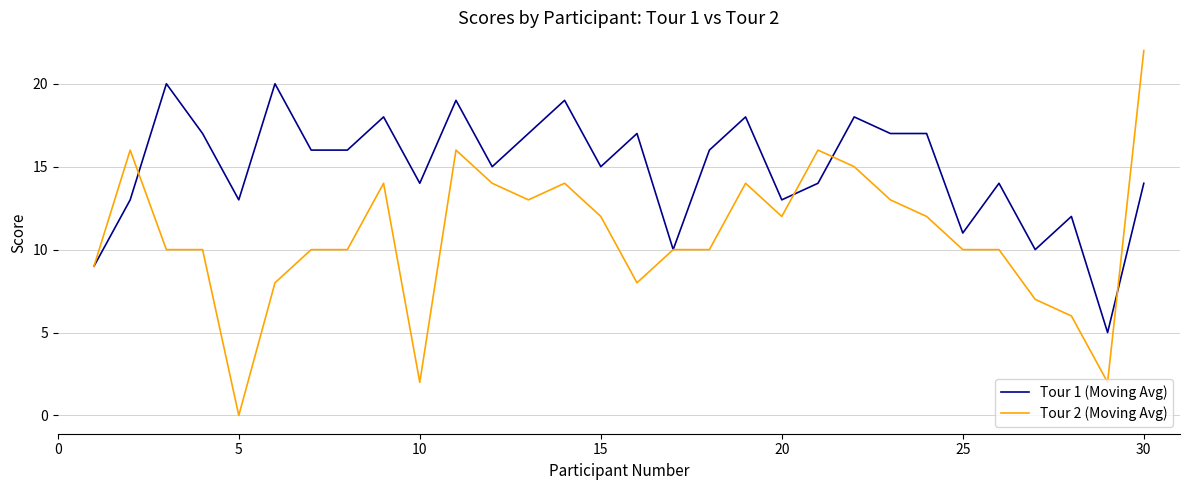

Rank the series by their average value, from lowest to highest.

Tour 2 (Moving Avg), Tour 1 (Moving Avg)